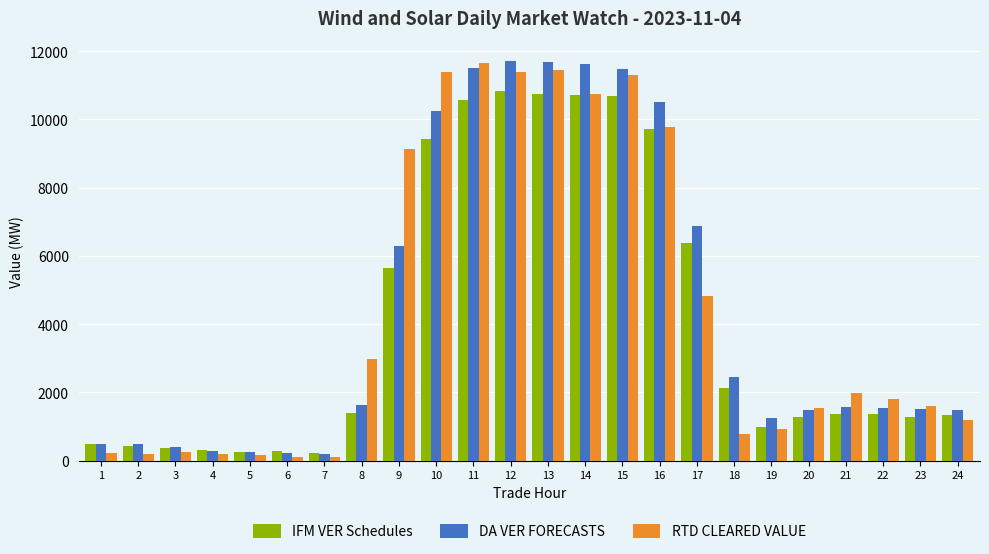

What is the smallest value displayed?

106.1